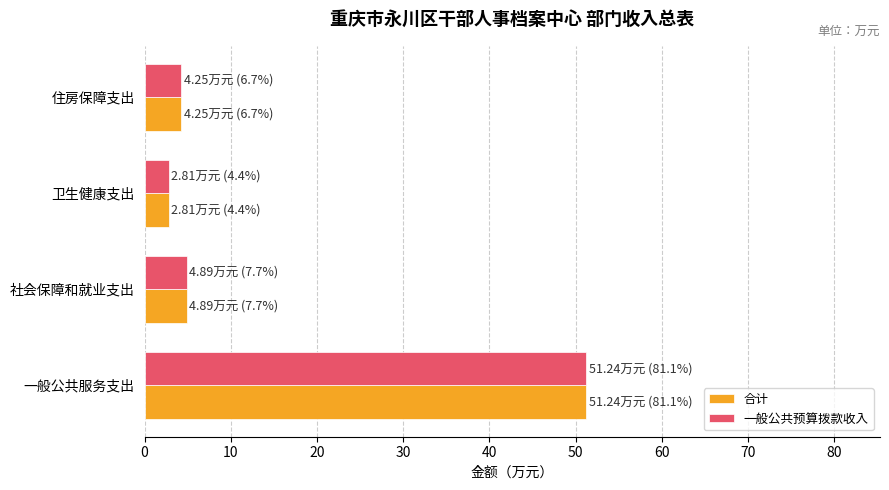

What are all the series names shown in the legend?

合计, 一般公共预算拨款收入